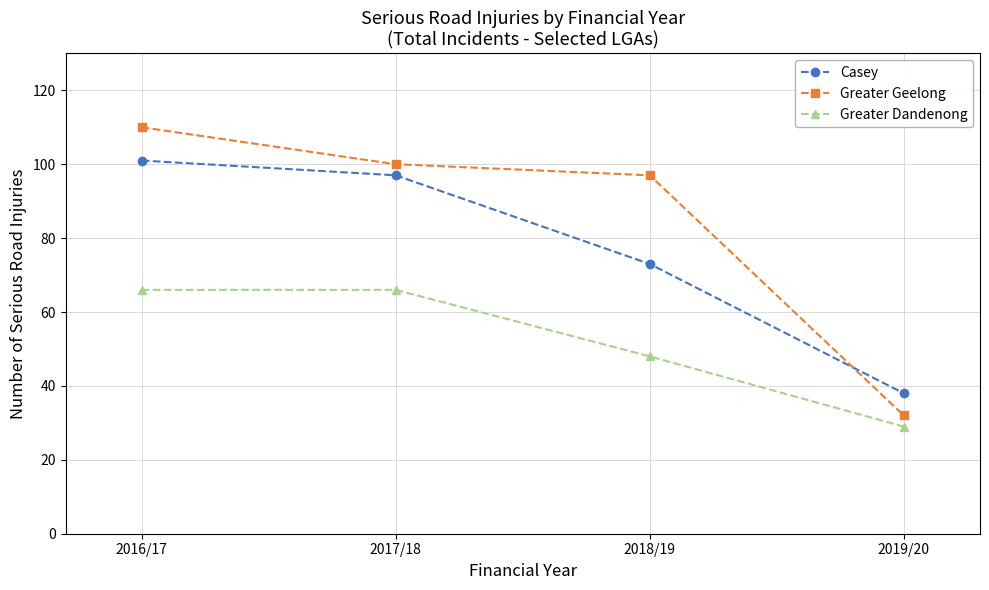

True or false: Greater Dandenong and Casey intersect in this chart.

False